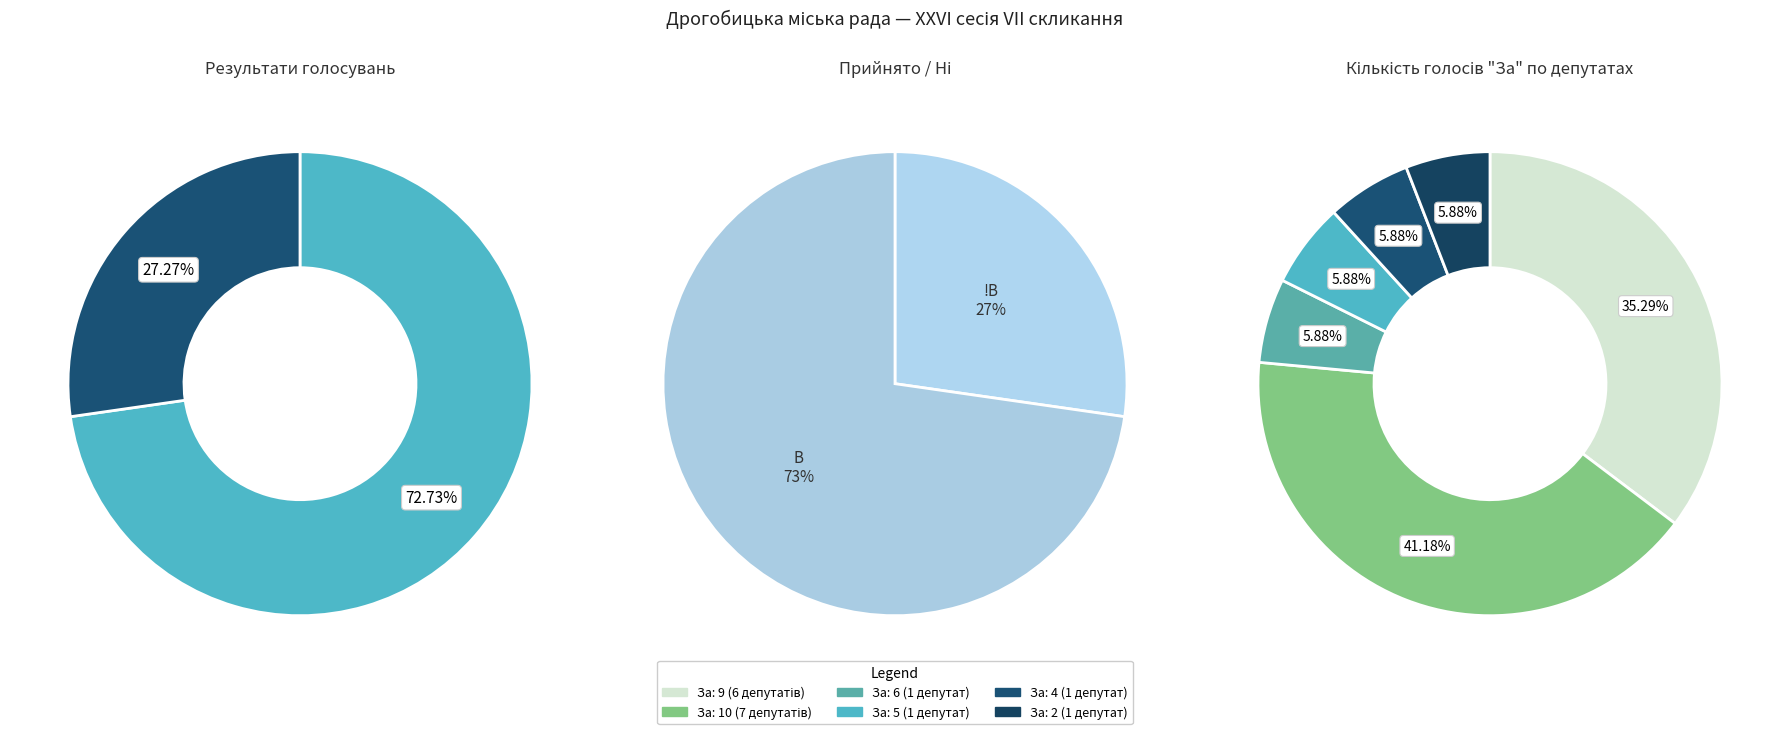

How much of the chart is everything except НЕ ПРИЙНЯТО?

72.7%